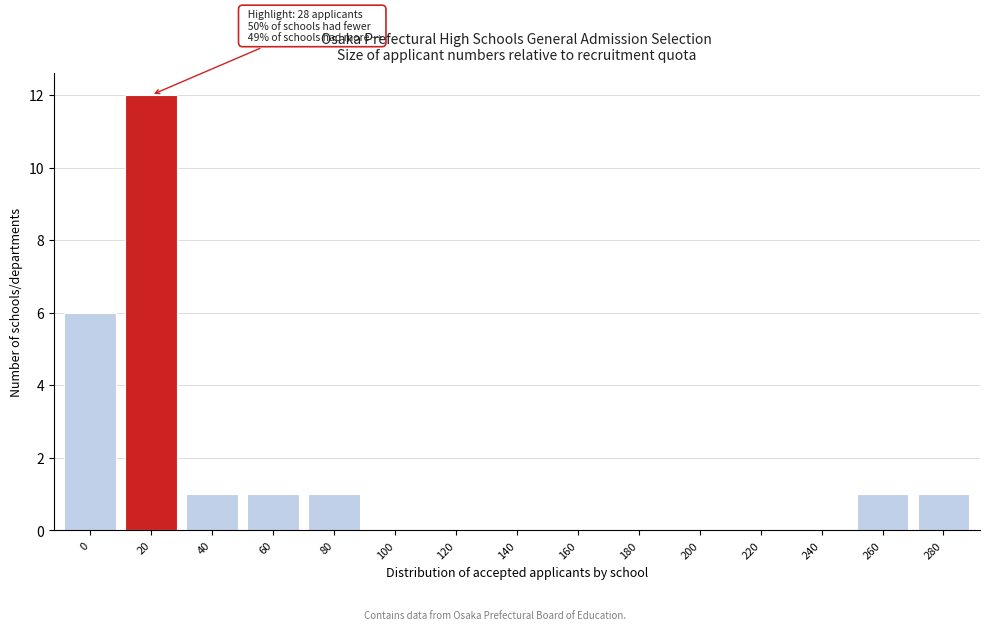

Reading right to left, extract all data points from this chart.

280=1	260=1	240=0	220=0	200=0	180=0	160=0	140=0	120=0	100=0	80=1	60=1	40=1	20=12	0=6